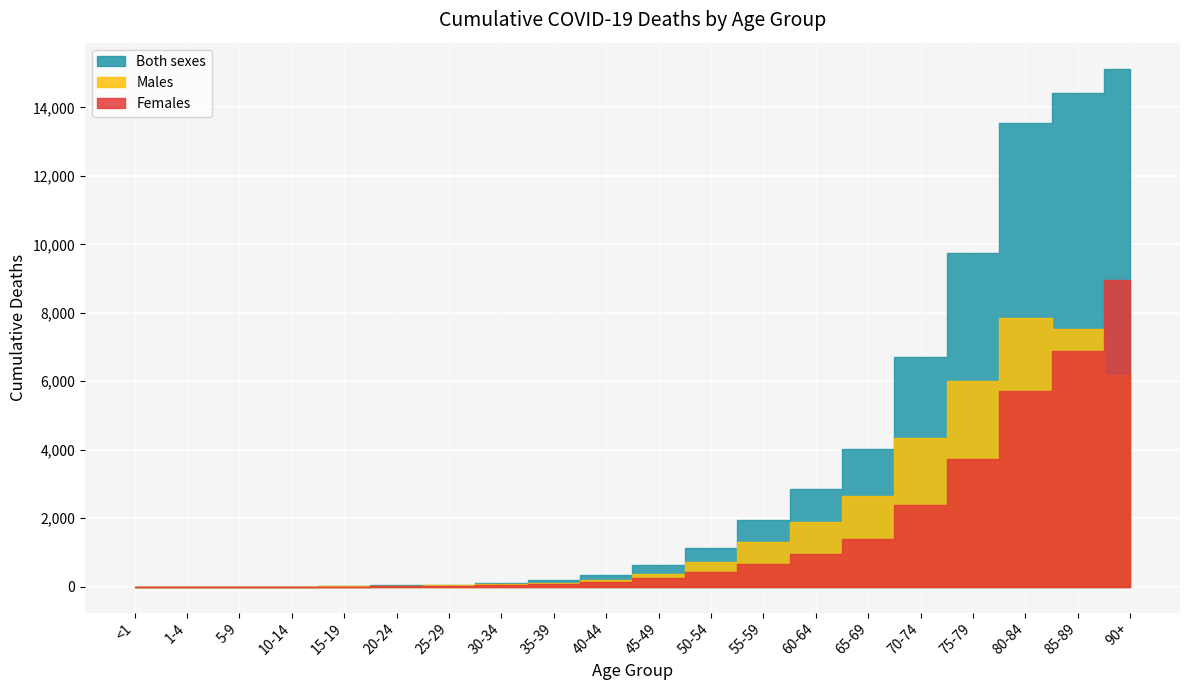

What is the label of the 19th point from the right?

1-4